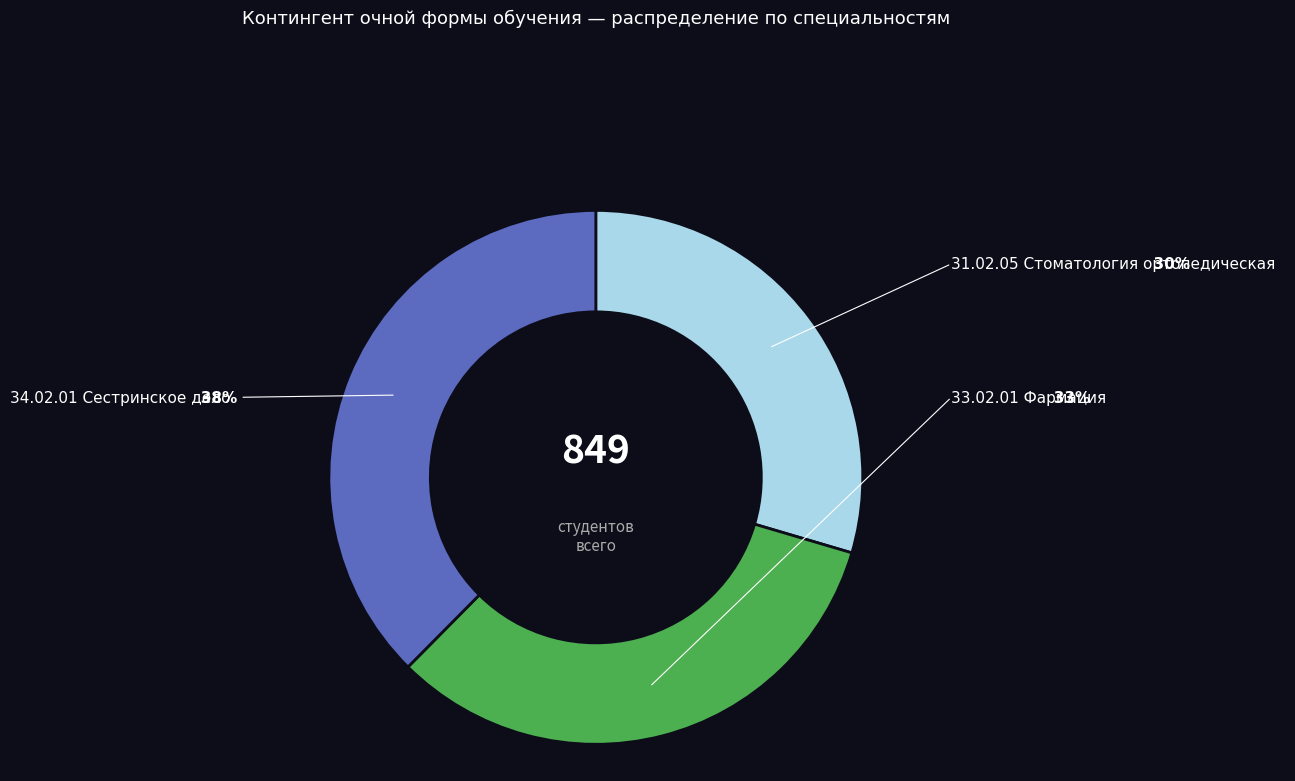

Is there a majority slice in this chart?

No